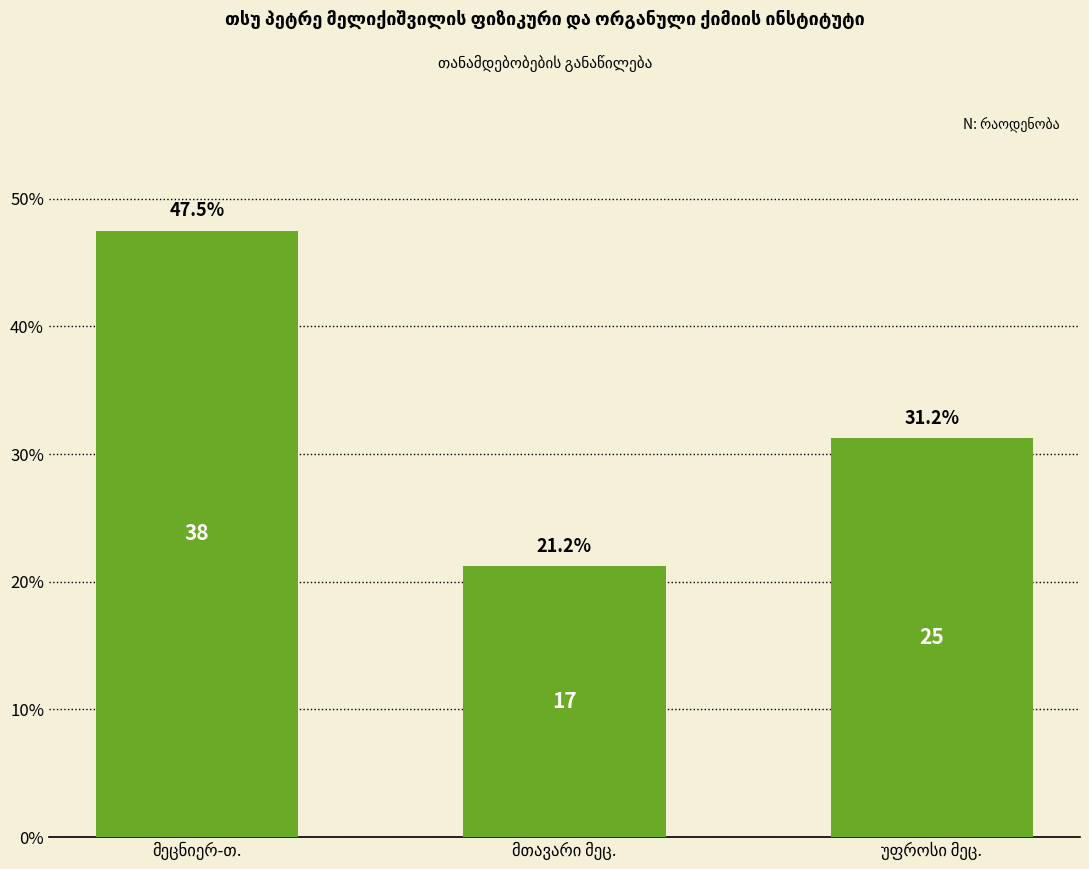

Does the chart contain any negative values?

No